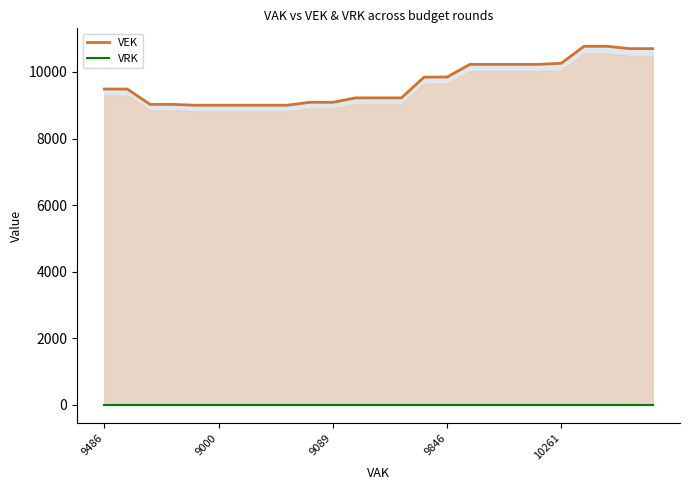

Where is VRK nearest to the value 0?

9486